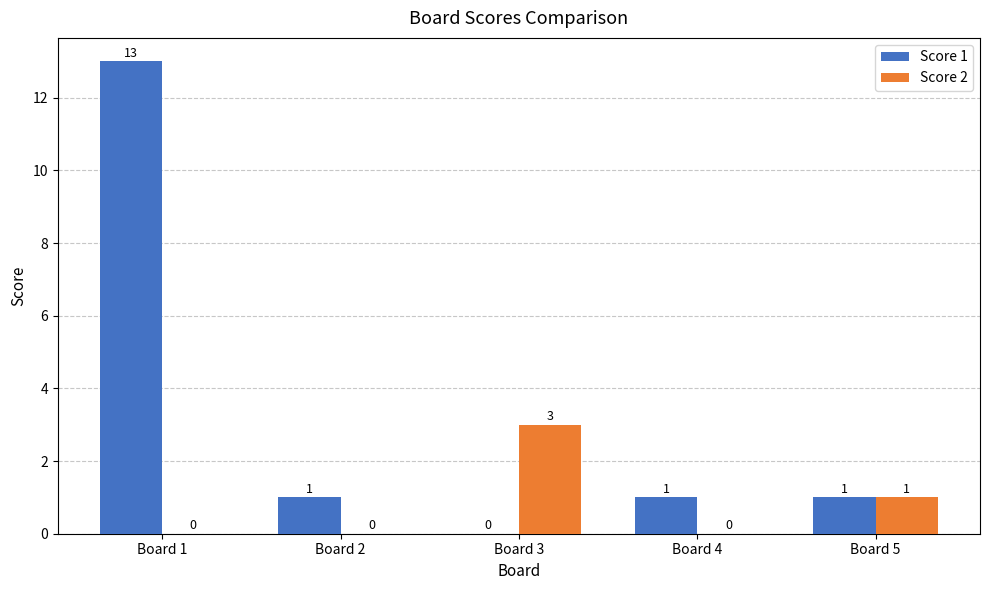

What is the sum of all Score 2 values?

4